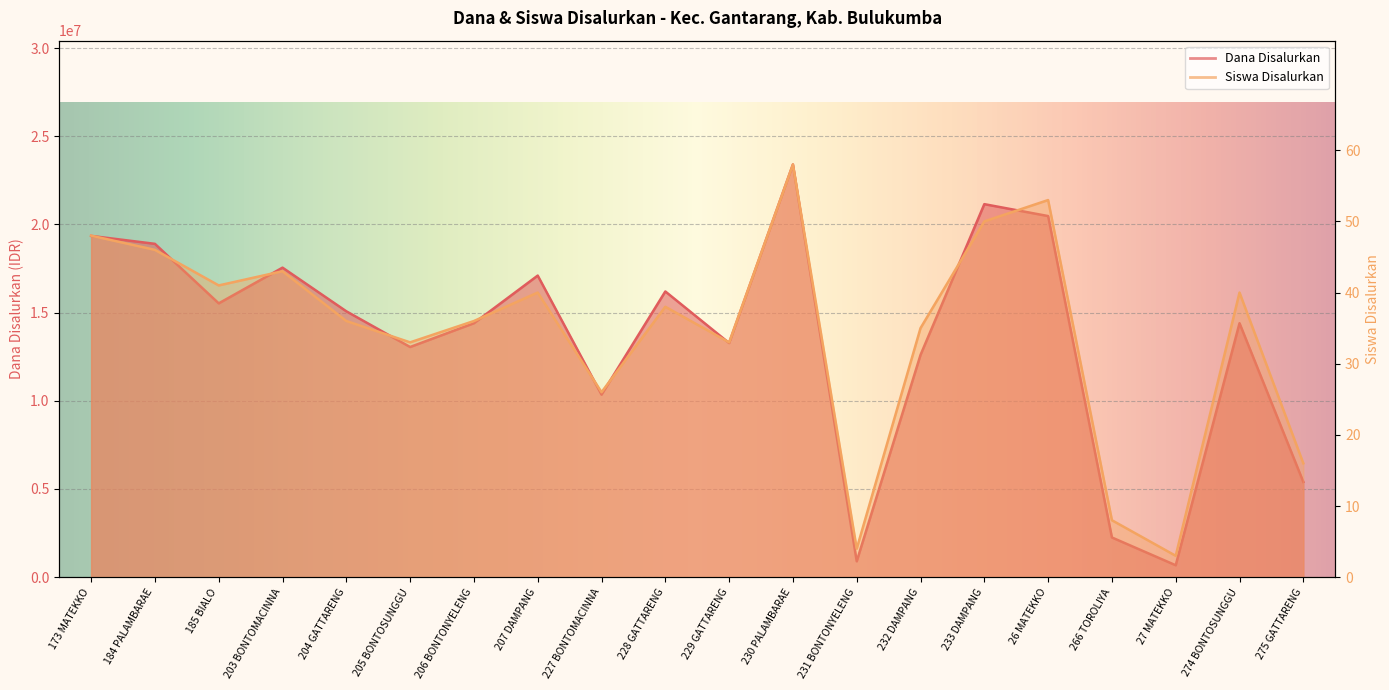

Which series has the largest range (max minus min)?

Dana Disalurkan